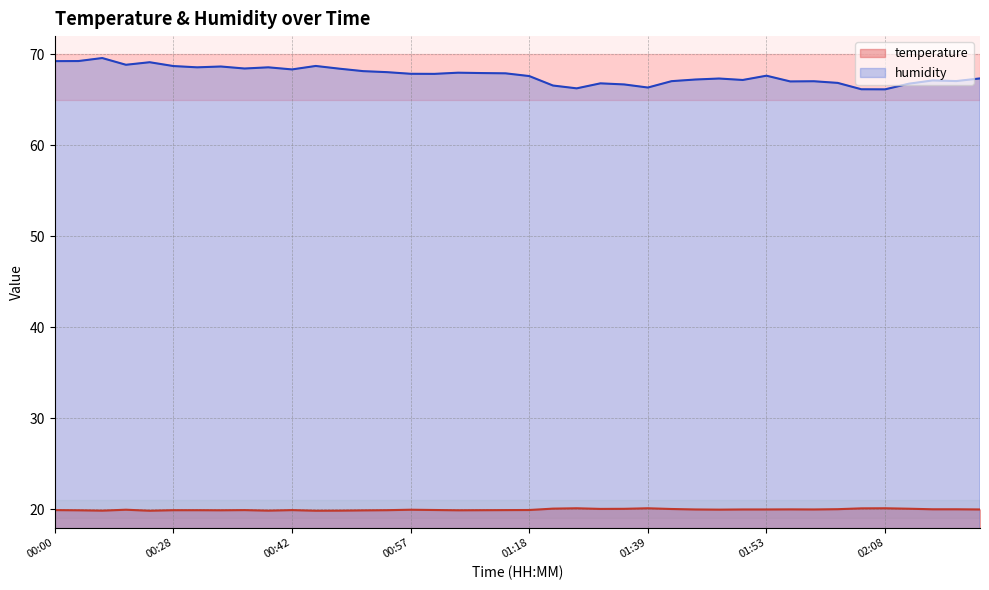

How many interior local peaks does the temperature series have?

8